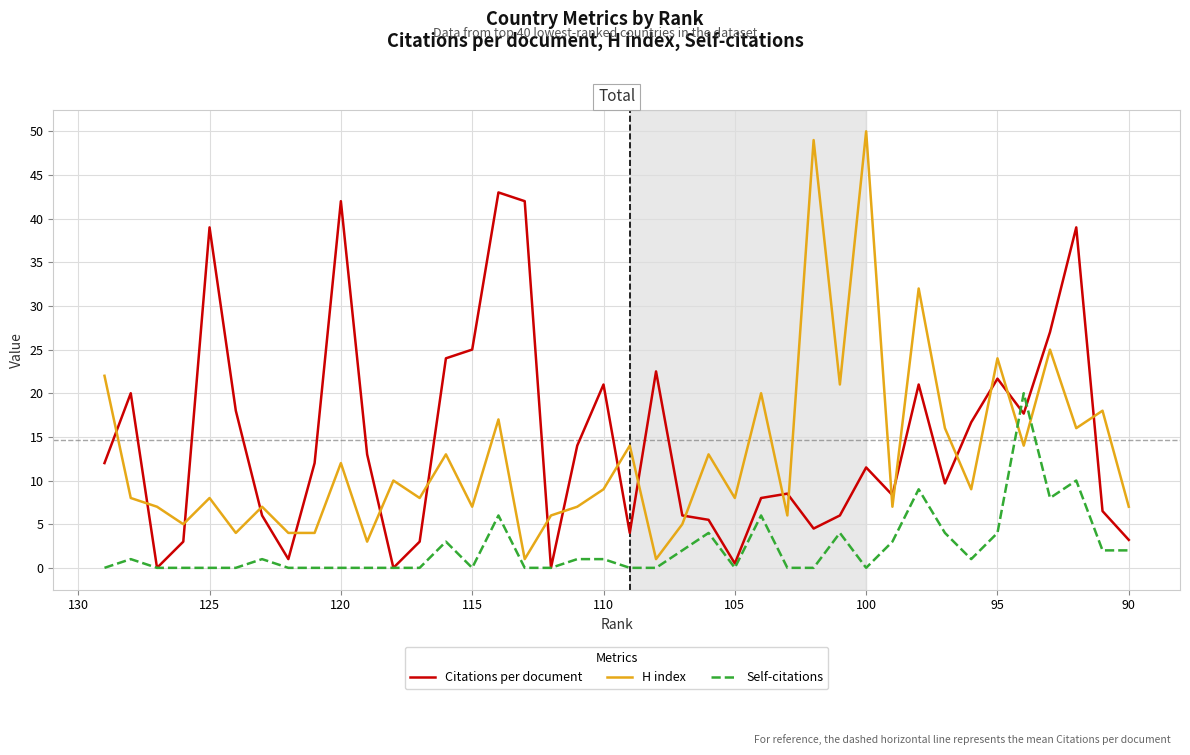

The Self-citations series shows 12.4 at 21. True or false?

False